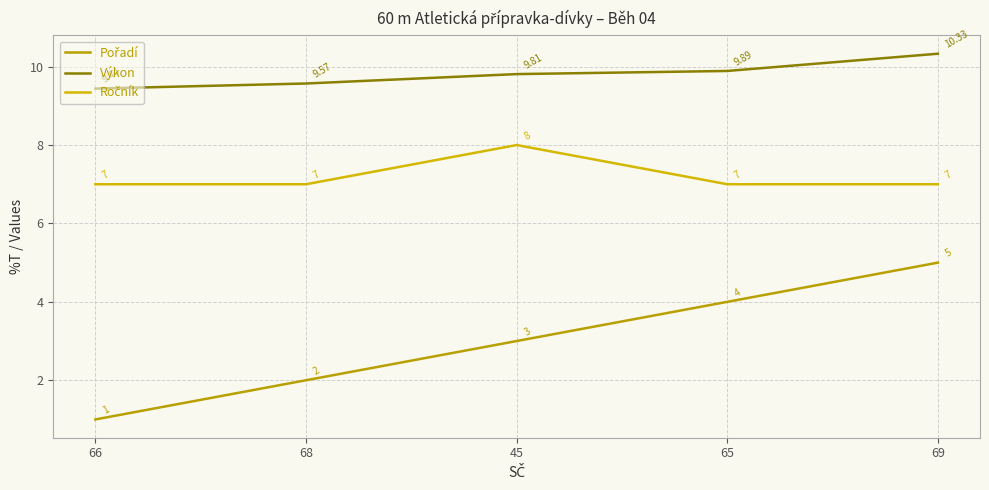

How many lines are shown in the chart?

3